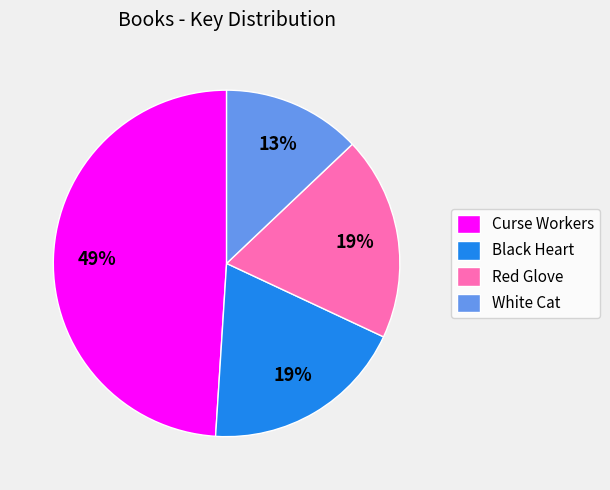

Which category has the smallest portion of the pie?

White Cat